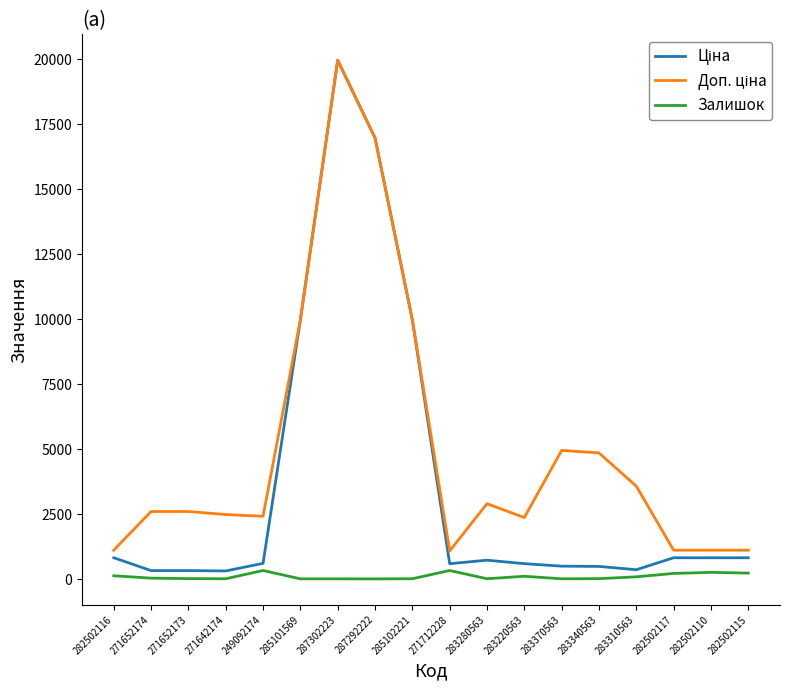

What is the difference between the Залишок values at 282502115 and 283220563?

123.0